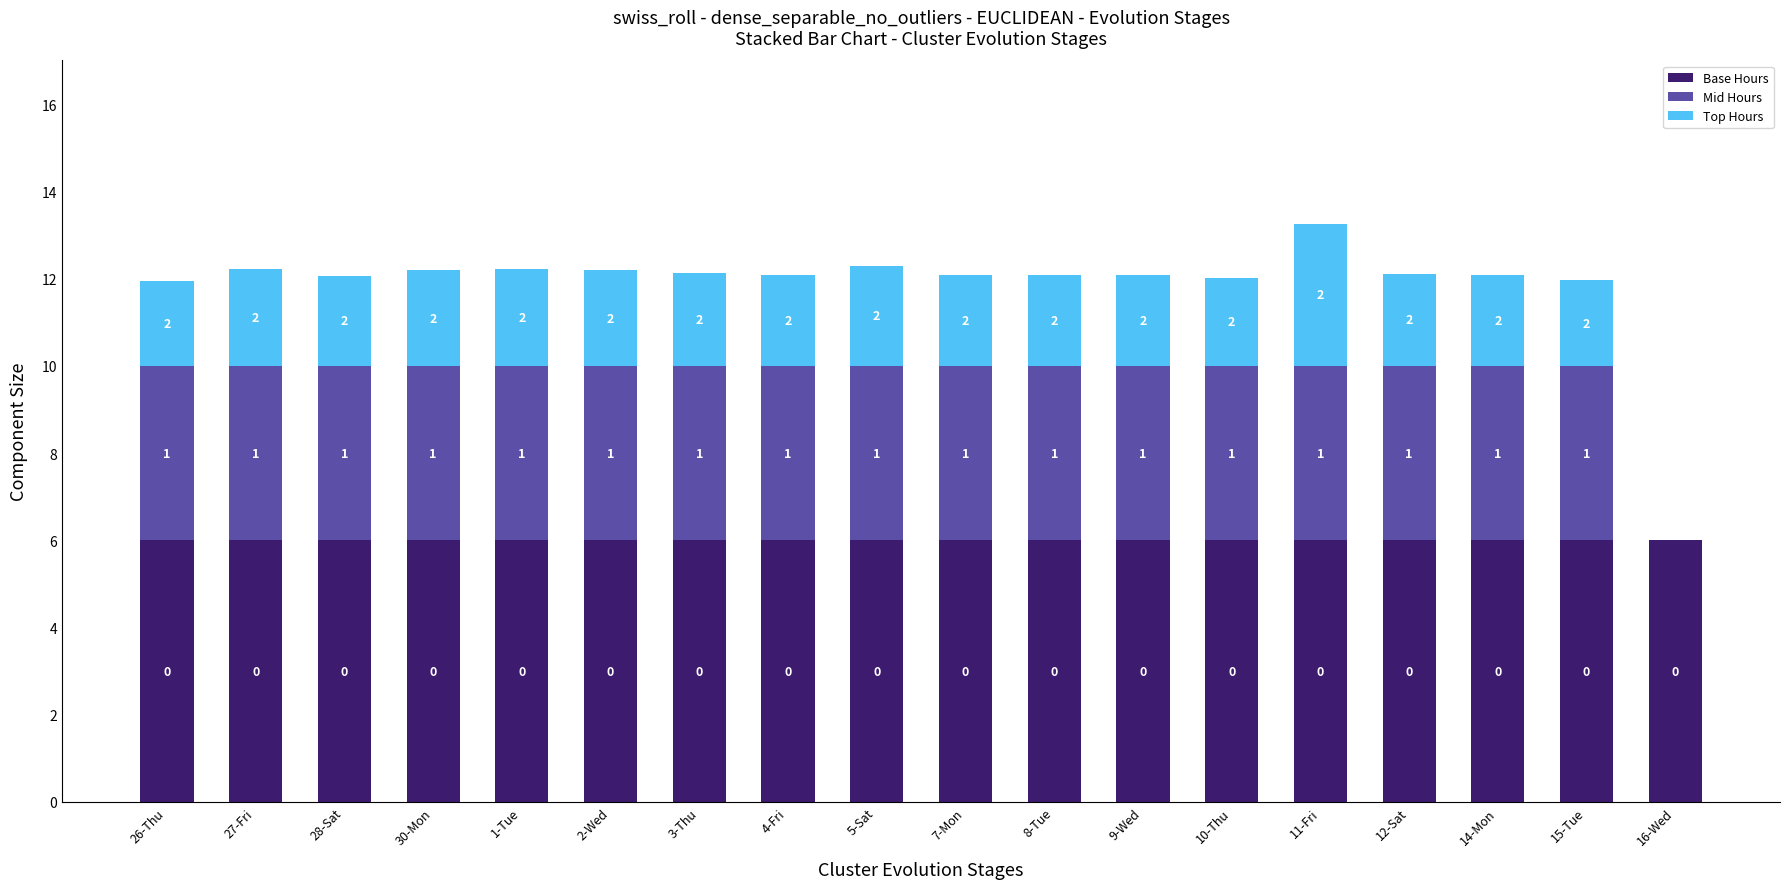

What is the sum of the Base Hours values at 15-Tue and 27-Fri?

12.0